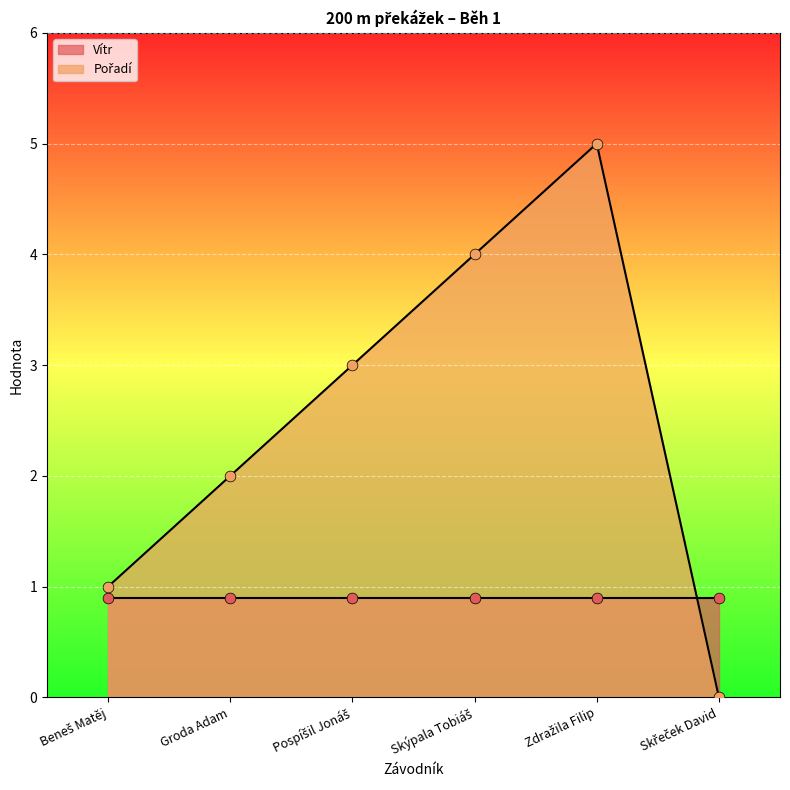

Between Zdražila Filip and Beneš Matěj, which is larger?

Zdražila Filip